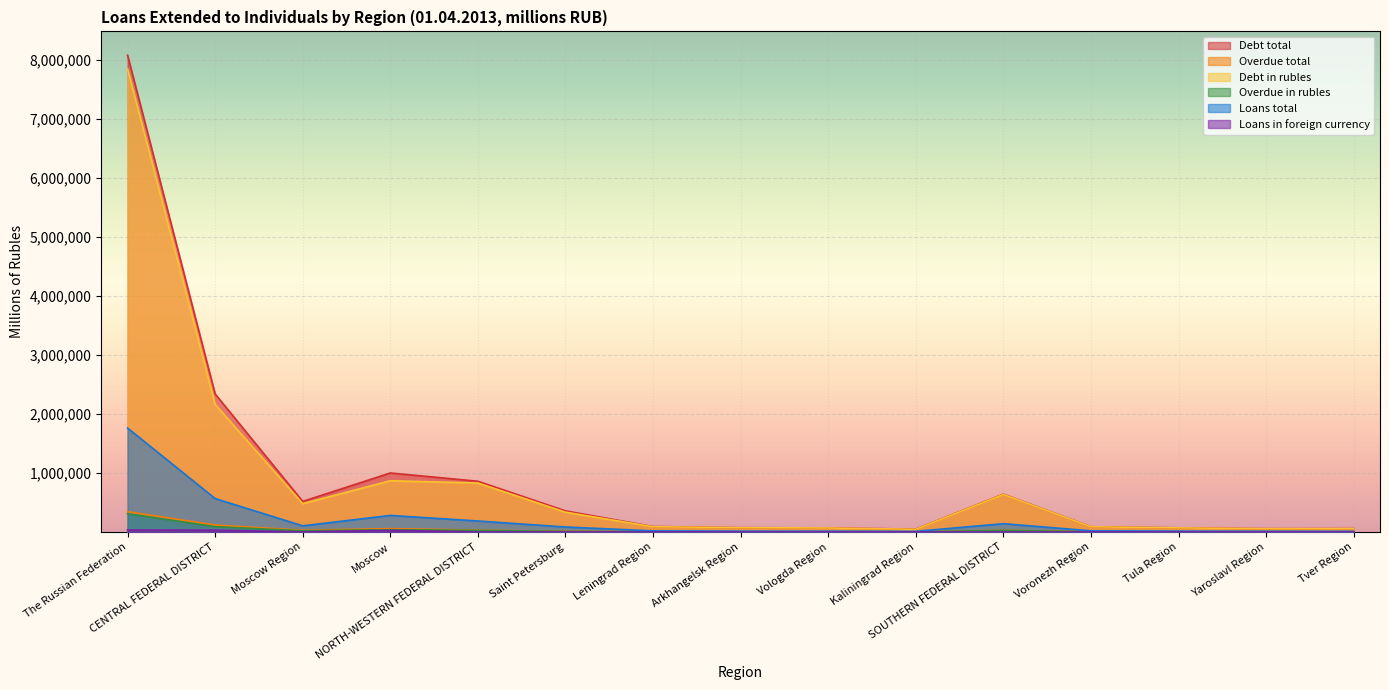

Reading left to right, transcribe all the data shown in this chart.

Debt total: 8075693	2337752	517662	999465	859419	357455	92115	73255	68278	48142	640852	88965	70307	56354	57747
Overdue total: 343427	117753	29134	57224	31027	12688	3673	2059	2694	3267	28361	4130	2554	2725	2443
Debt in rubles: 7842010	2160512	479863	867453	829714	335164	89019	72923	67915	45410	636051	88148	69566	55929	56950
Overdue in rubles: 307269	89275	20768	38224	27524	10303	3288	1988	2628	2792	27627	3988	2472	2654	2208
Loans total: 1760824	565831	104096	280395	185863	84375	18643	14136	13220	10613	140613	19380	14701	12415	10858
Loans in foreign currency: 32927	29688	1425	27880	1416	1037	108	23	6	206	388	39	56	45	37